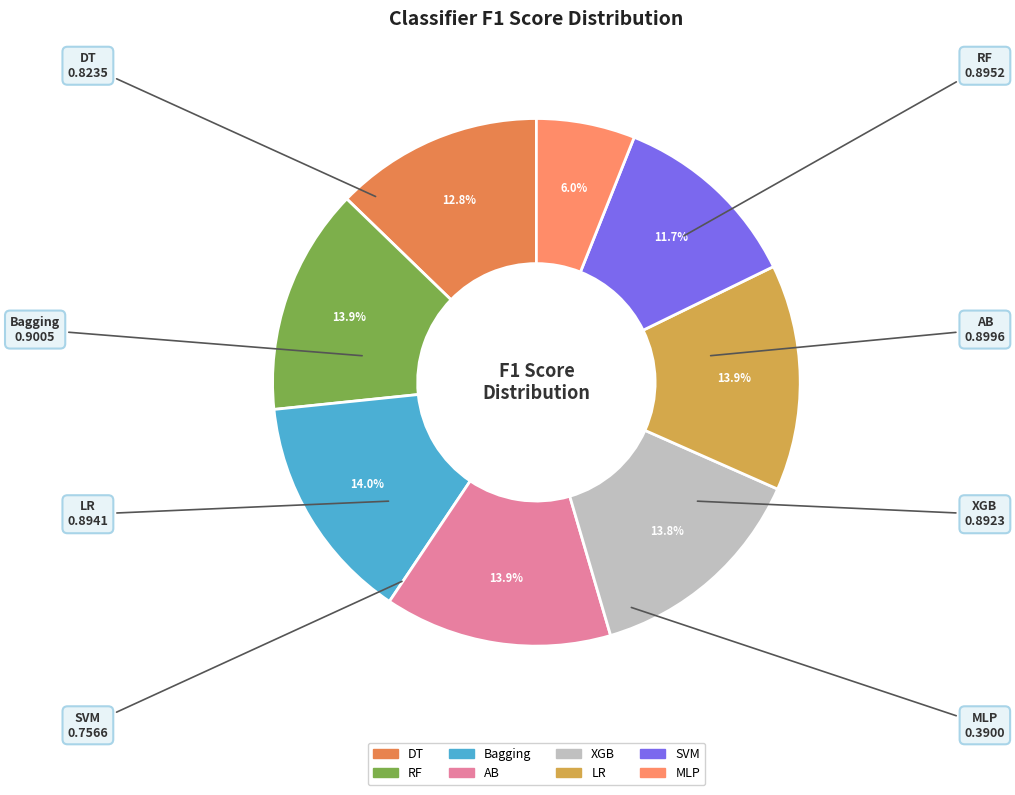

Is AB the majority of the pie?

No